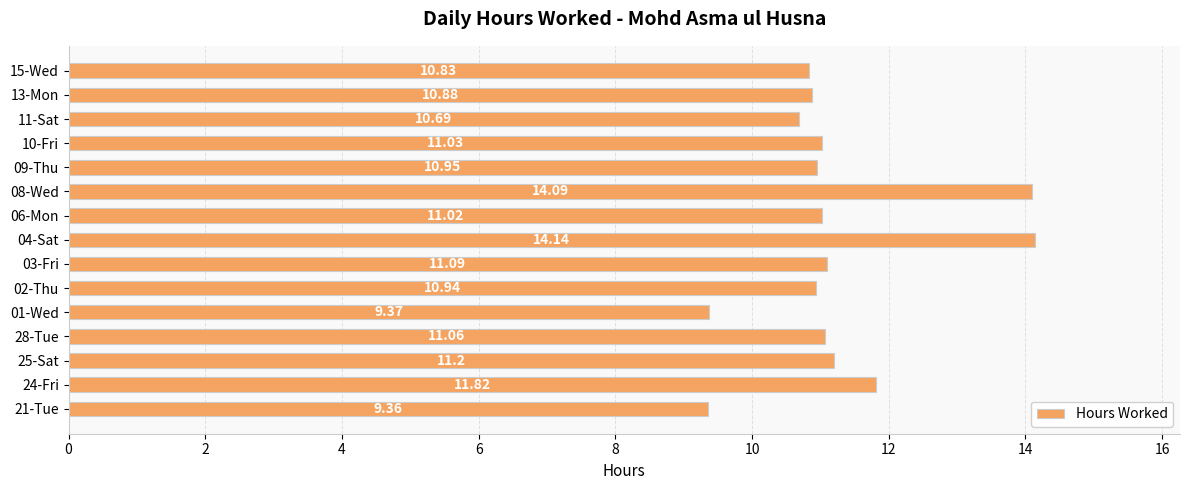

Which has a higher value, 25-Sat or 03-Fri?

25-Sat